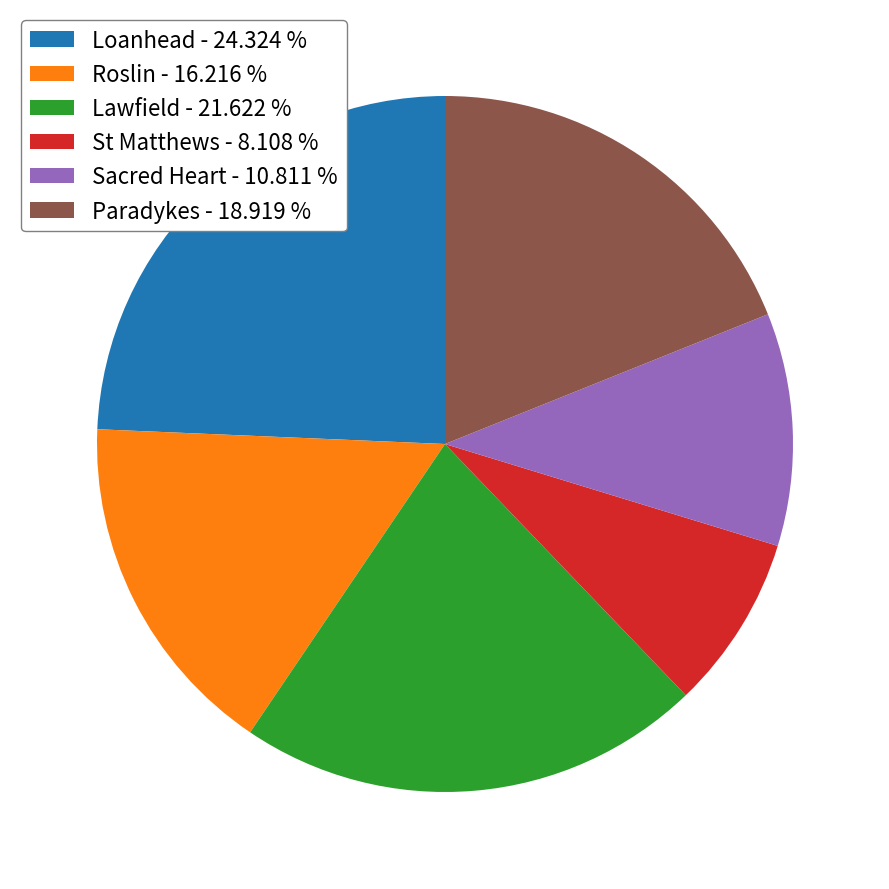

Approximately how many times larger is the value at Roslin - 16.216 % compared to Sacred Heart - 10.811 %?

1.5